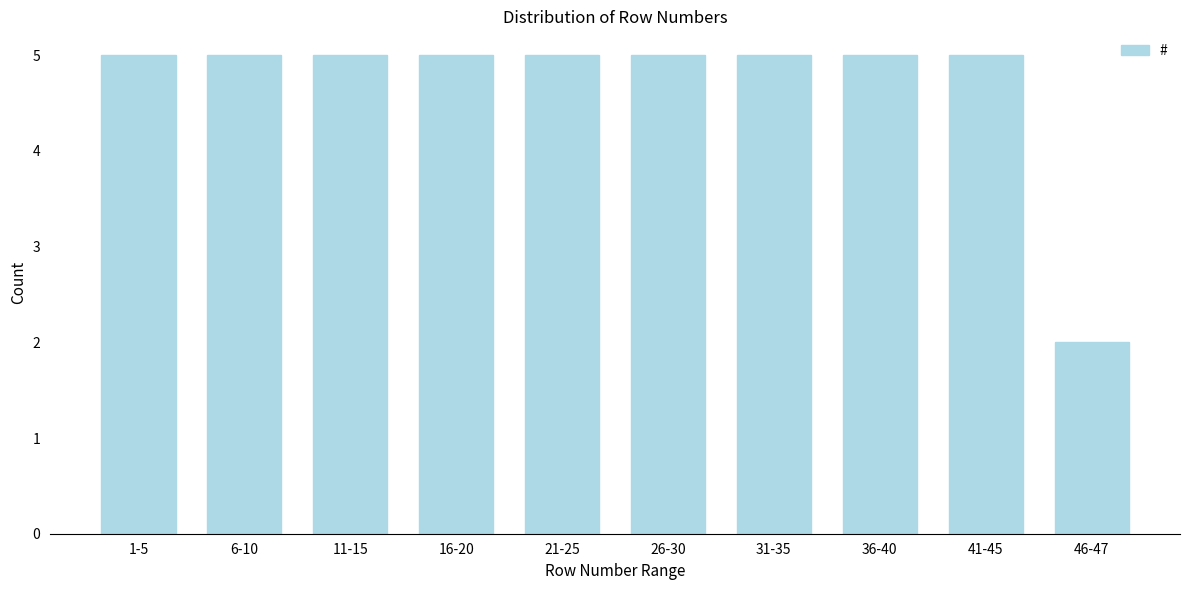

Reading left to right, extract all data points from this chart.

1-5=5	6-10=5	11-15=5	16-20=5	21-25=5	26-30=5	31-35=5	36-40=5	41-45=5	46-47=2